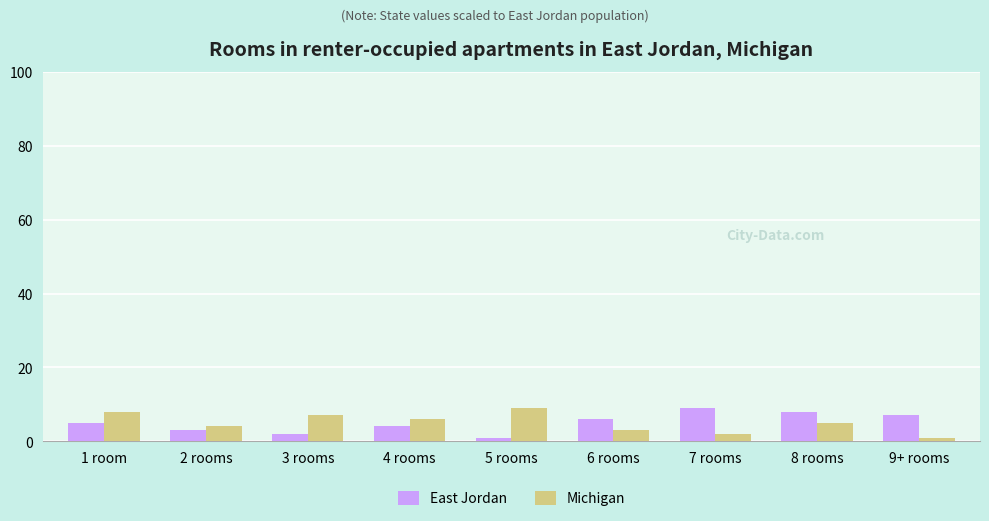

Is it true that Michigan equals 8 at 1 room?

True